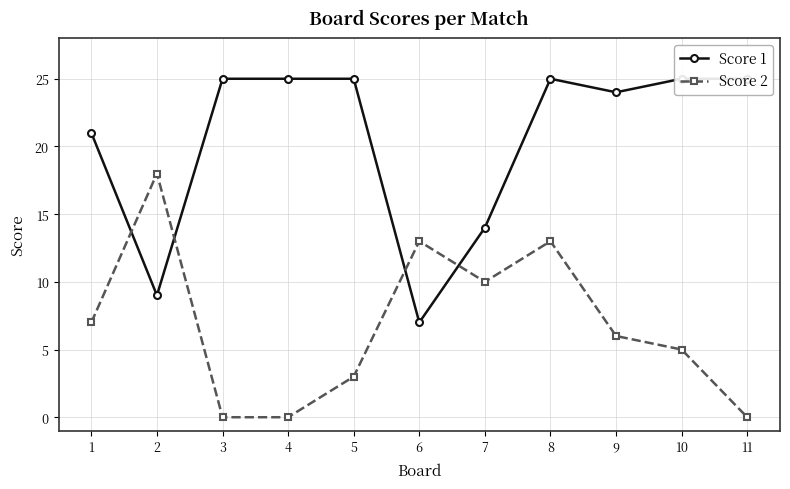

What is the value of the Score 2 point at the 8th from the left?

13